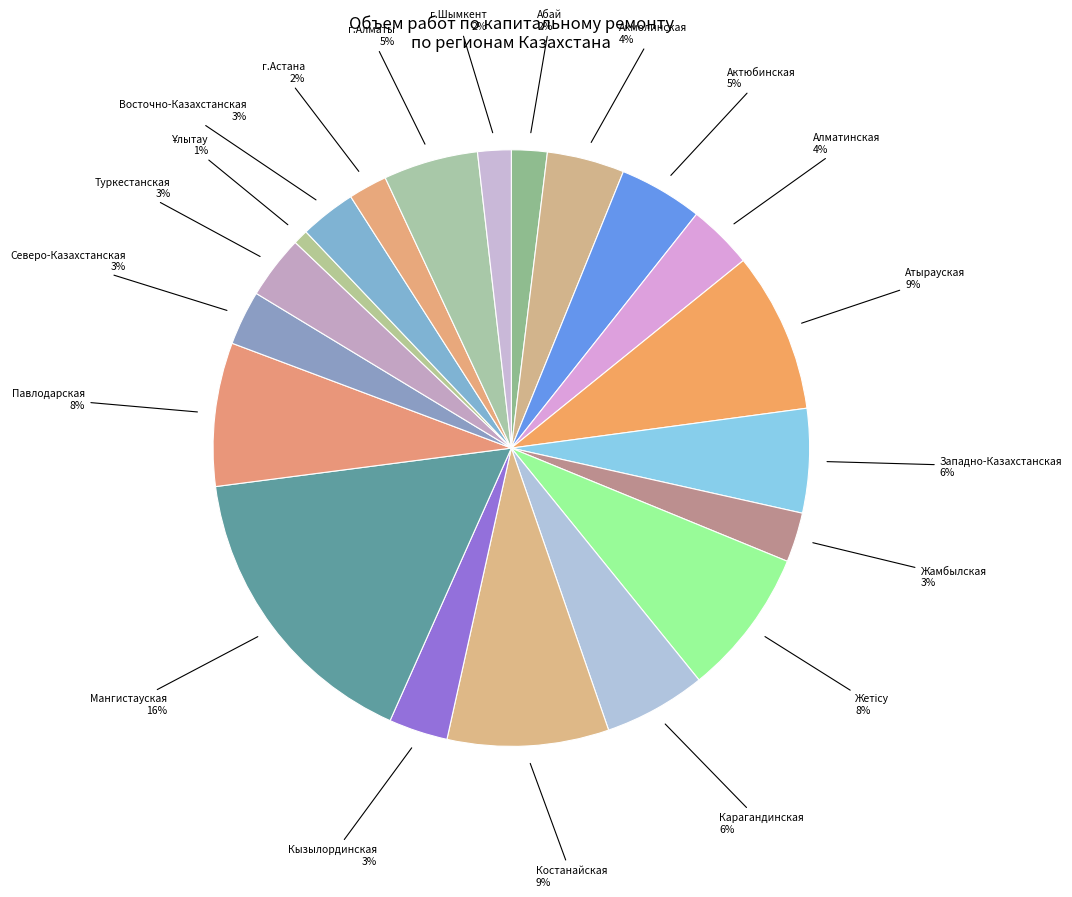

What is the largest slice in the pie chart?

Мангистауская